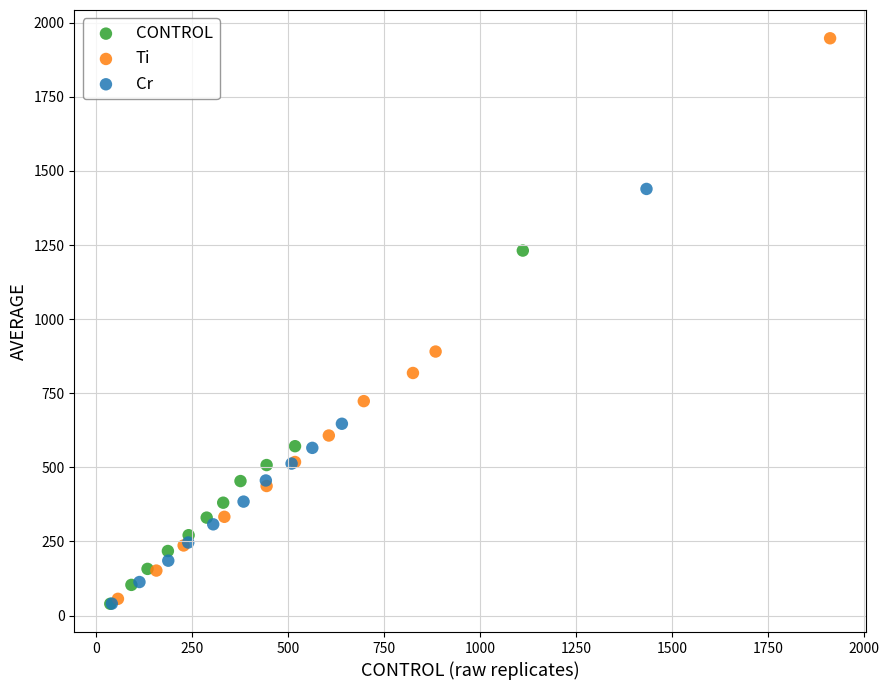

What are all the series names shown in the legend?

CONTROL, Ti, Cr